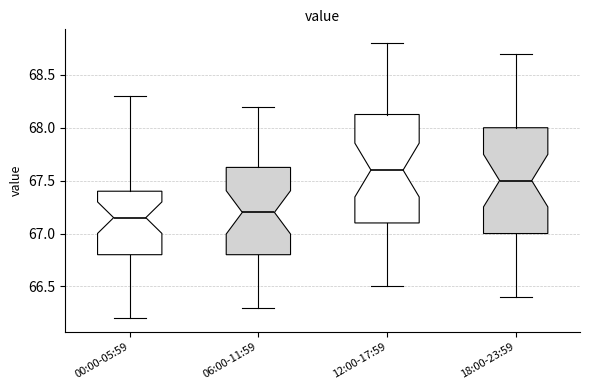

Reading left to right, transcribe this box plot: for each box, give where its median line is, the range the box spans, and where its two whiskers end, as read against the y-axis. The values are not printed on the chart, so give them approximately, as read against the axis.

00:00-05:59: median 67.15, box 66.80 to 67.40, whiskers 66.20 to 68.30
06:00-11:59: median 67.20, box 66.80 to 67.65, whiskers 66.30 to 68.20
12:00-17:59: median 67.60, box 67.10 to 68.15, whiskers 66.50 to 68.80
18:00-23:59: median 67.50, box 67.00 to 68.00, whiskers 66.40 to 68.70